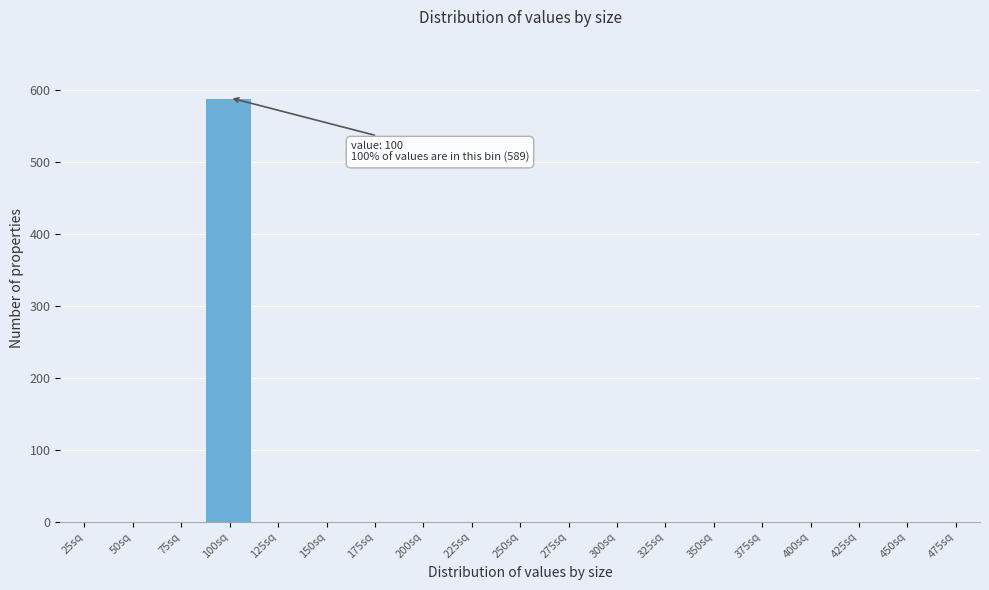

Reading right to left, list all the values displayed in this chart.

475sq=0	450sq=0	425sq=0	400sq=0	375sq=0	350sq=0	325sq=0	300sq=0	275sq=0	250sq=0	225sq=0	200sq=0	175sq=0	150sq=0	125sq=0	100sq=589	75sq=0	50sq=0	25sq=0